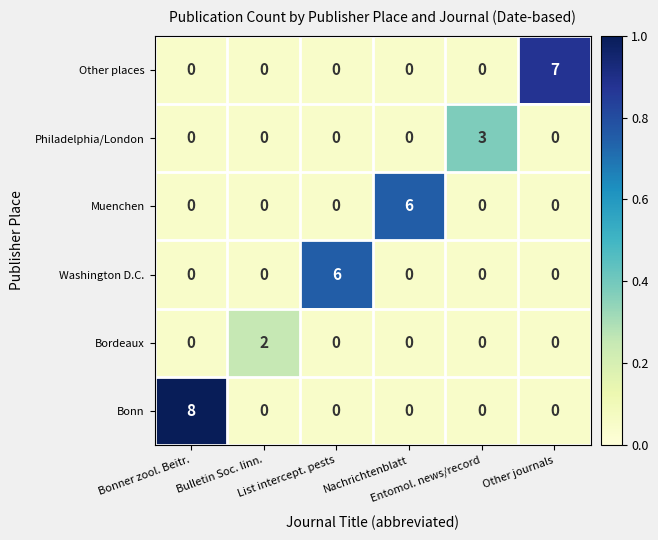

Which category has the highest value across all series?

Bonner zool. Beitr.